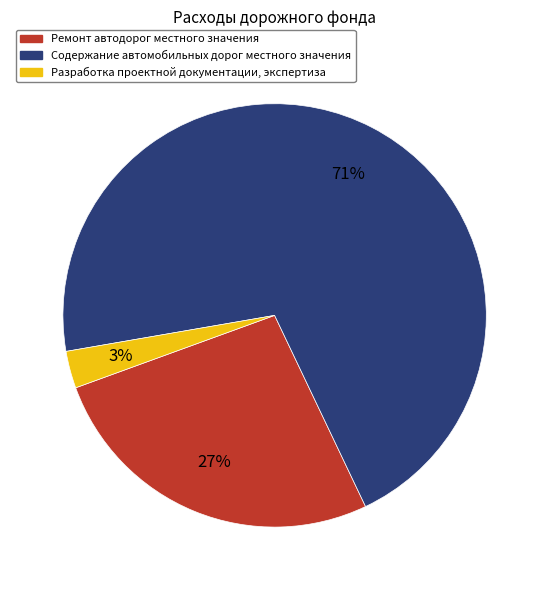

True or false: Содержание автомобильных дорог местного значения accounts for 71% of the total.

True